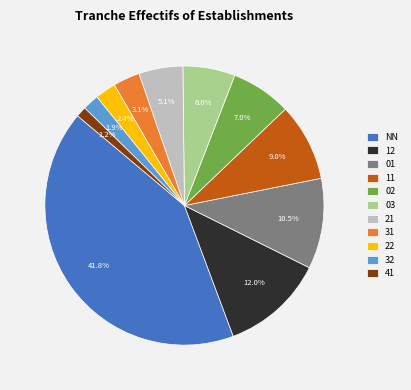

How much of the chart is everything except 32?

98.1%